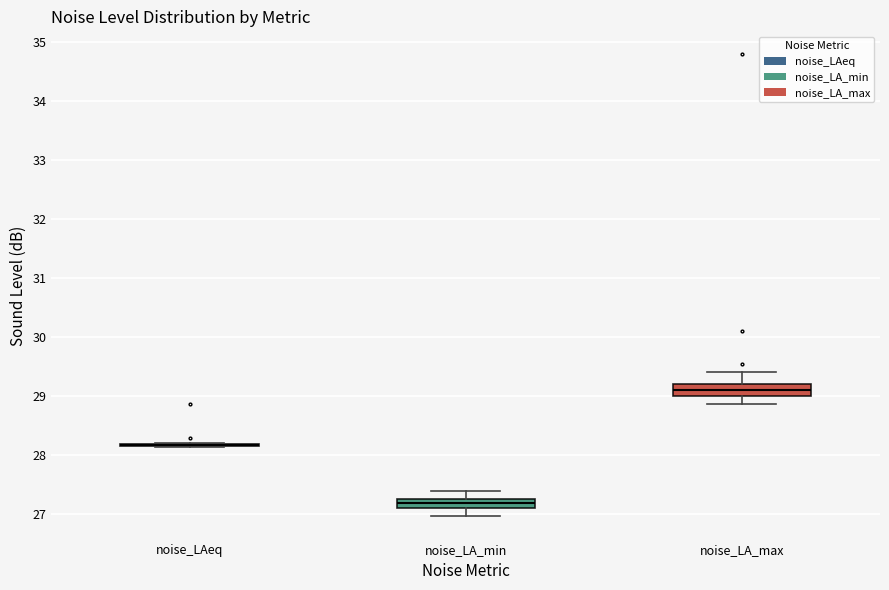

Where does the median line of the box for noise_LA_max sit on the y-axis? The values are not printed on the chart, so give them approximately, as read against the axis.

29.1